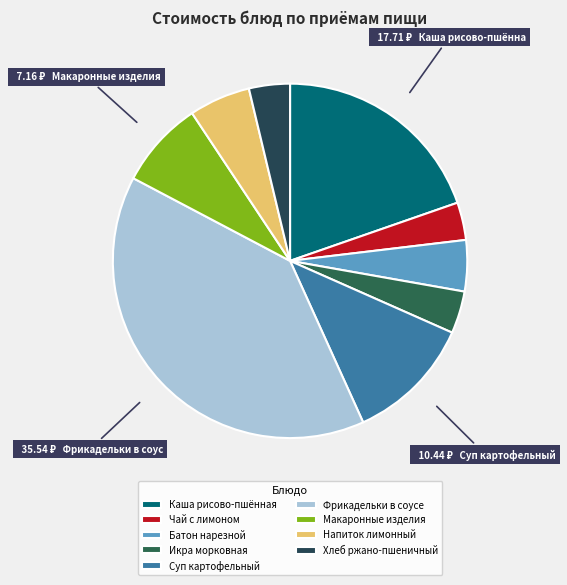

How many segments does this pie chart have?

9